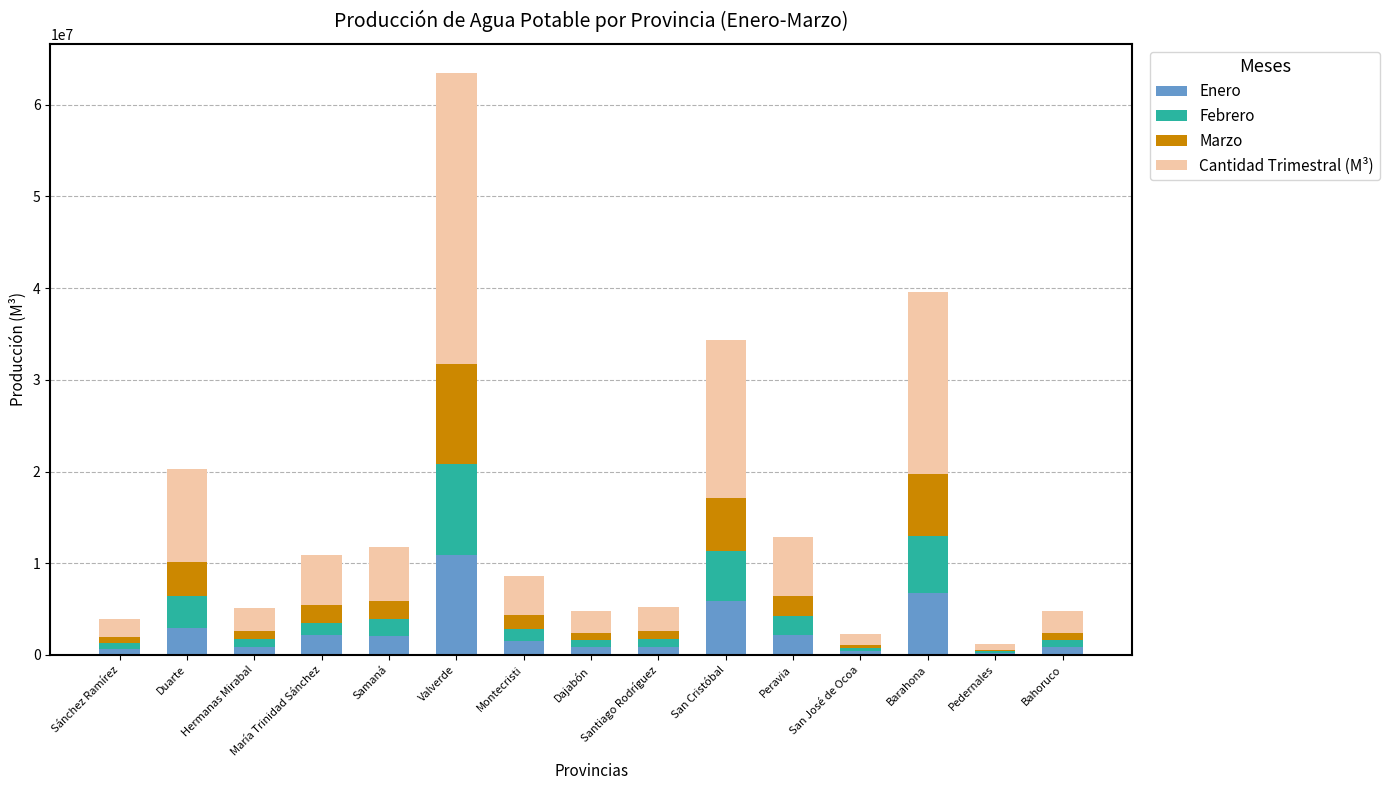

Which category has the highest value in the Enero series?

Valverde